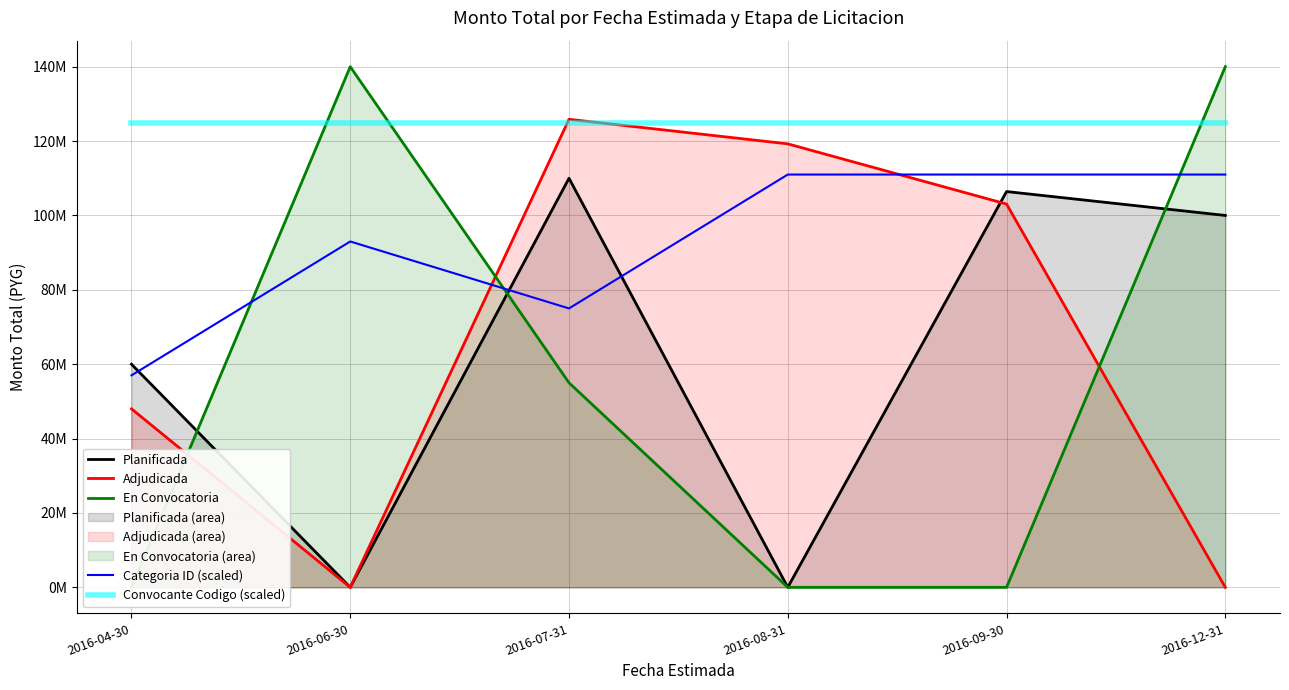

Where do Categoria ID (scaled) and En Convocatoria first cross each other?

2016-04-30 and 2016-06-30